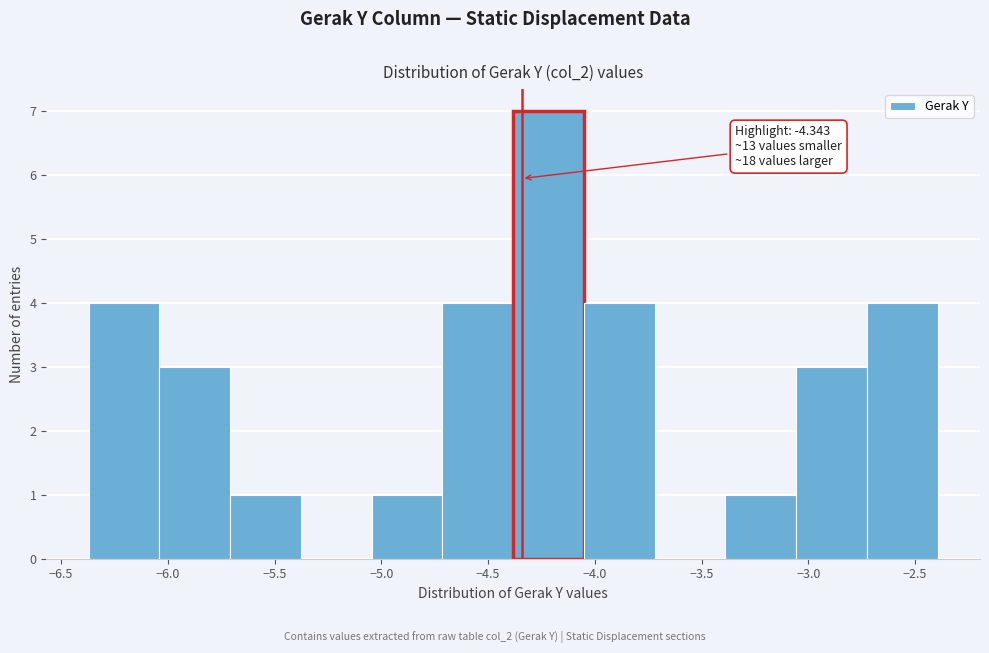

Over which range of the x-axis is the bar tallest?

-4.40 to -4.05